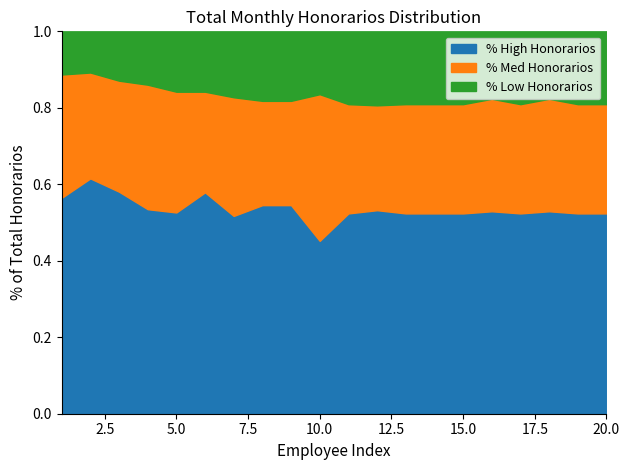

Is the value of Med Honorarios at 2 greater than the value of High Honorarios at 8?

No